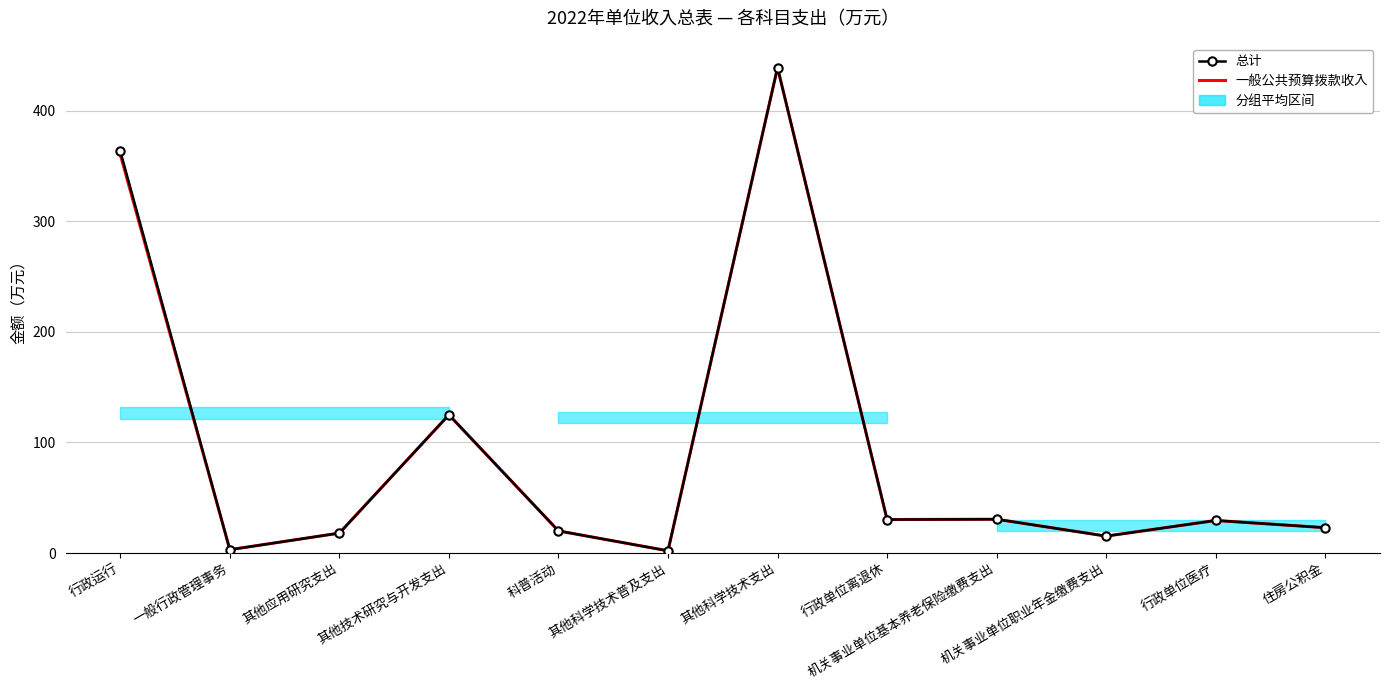

How many data points in 总计 are less than 29?

6